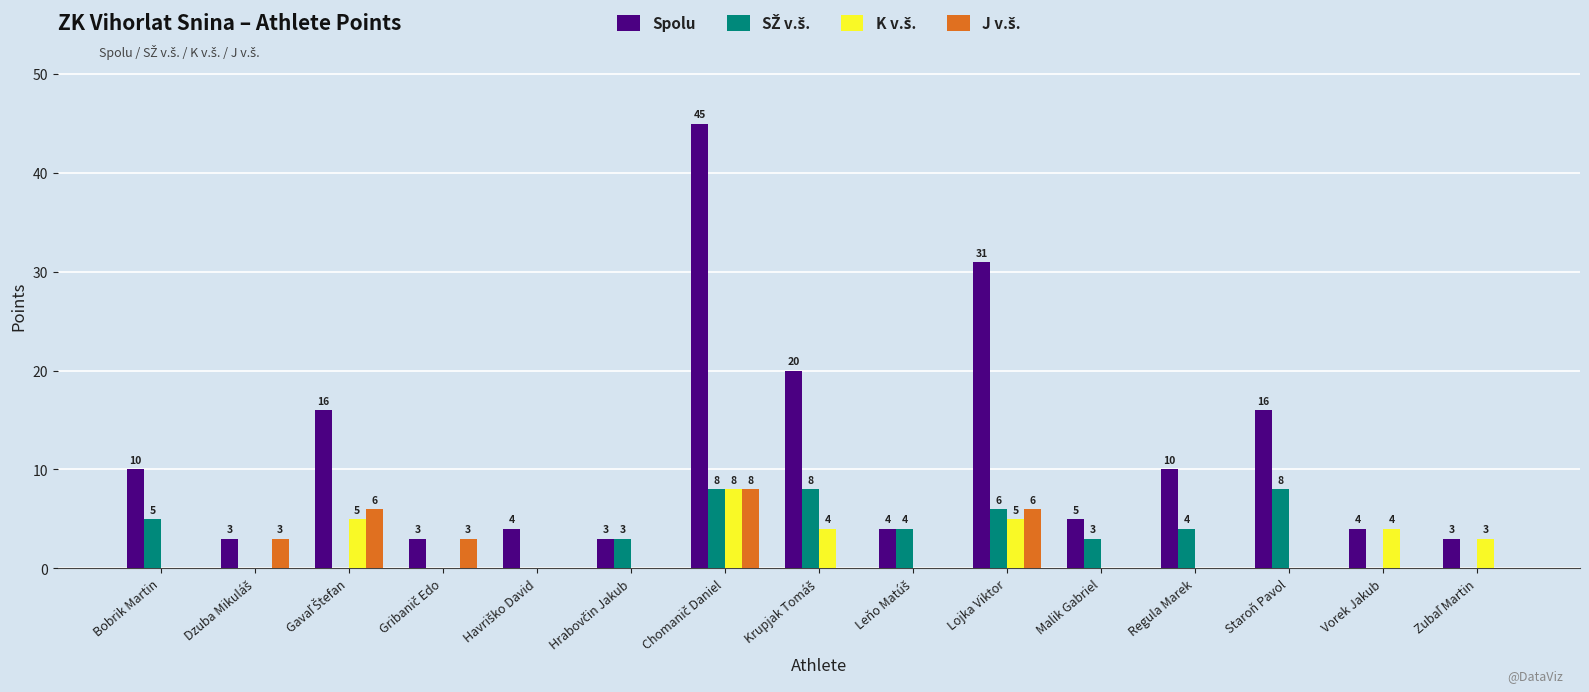

Which series has the largest total across all categories?

Spolu